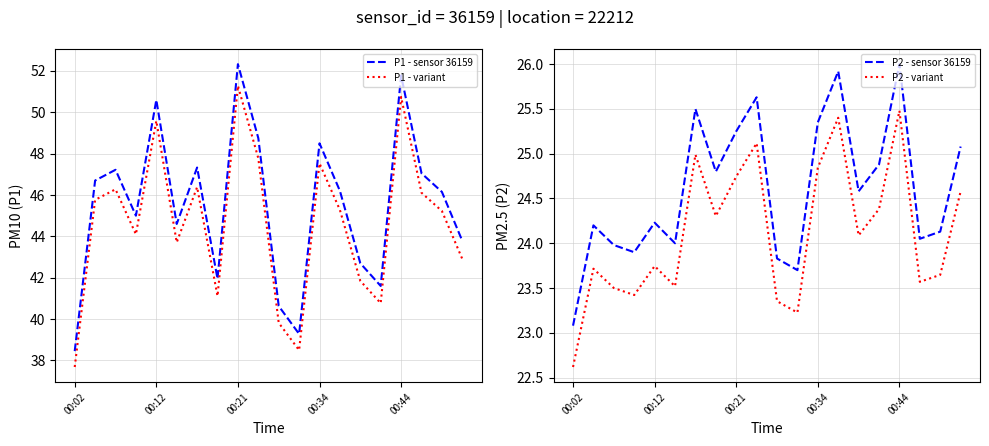

What value does the P1 - variant series have at 00:21?

51.3